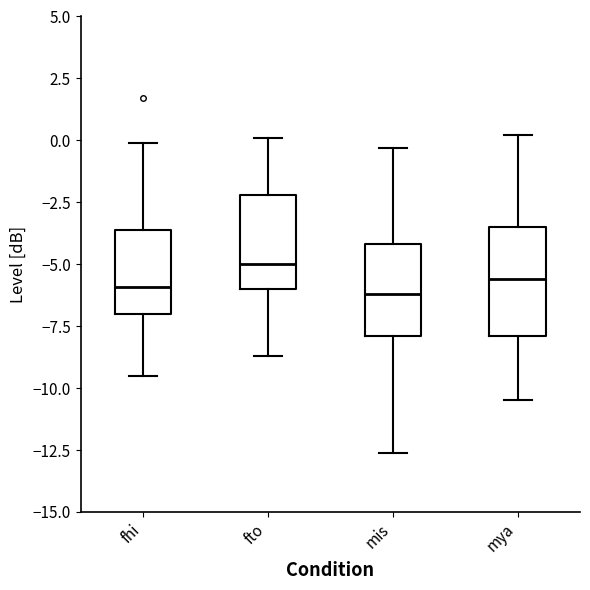

Comparing the boxes themselves (not the whiskers), which one is the tallest?

mya